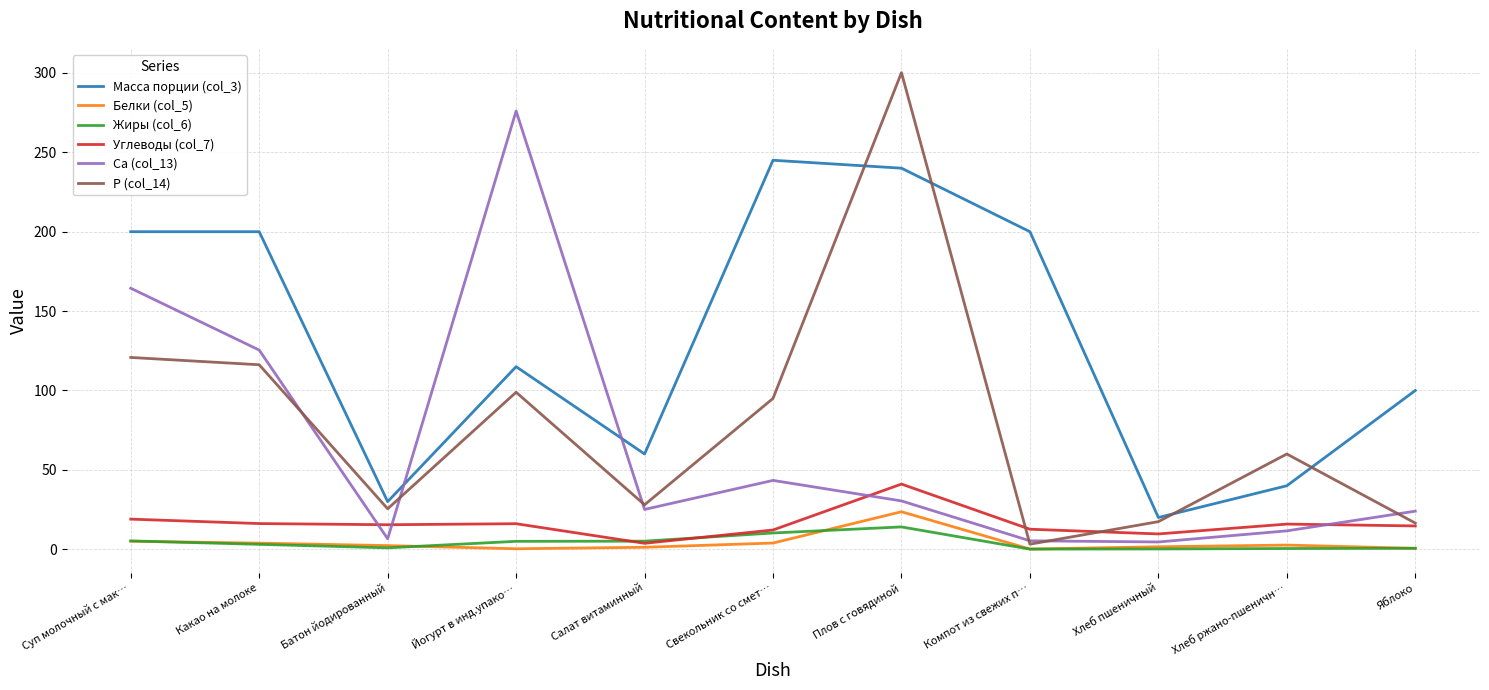

True or false: Углеводы (col_7) and Масса порции (col_3) intersect in this chart.

False